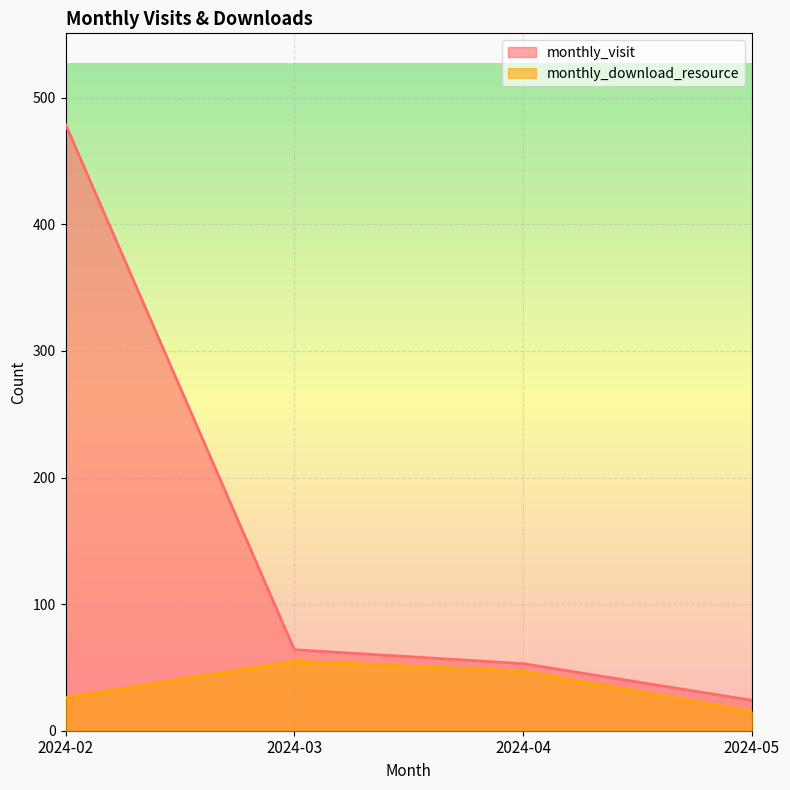

What value does the monthly_visit series have at 2024-05, to the nearest 10?

20